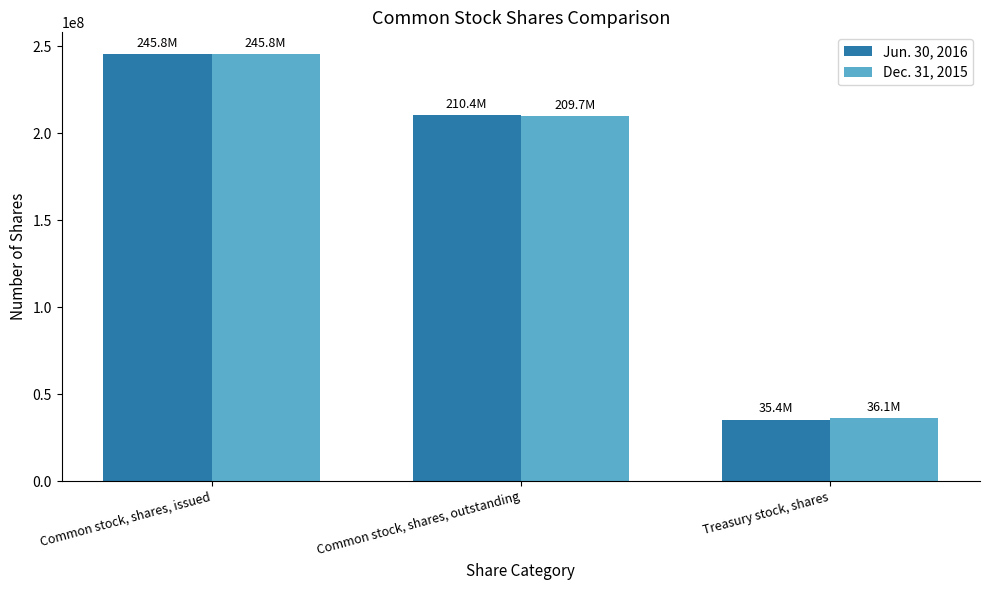

What are all the series names shown in the legend?

Jun. 30, 2016, Dec. 31, 2015